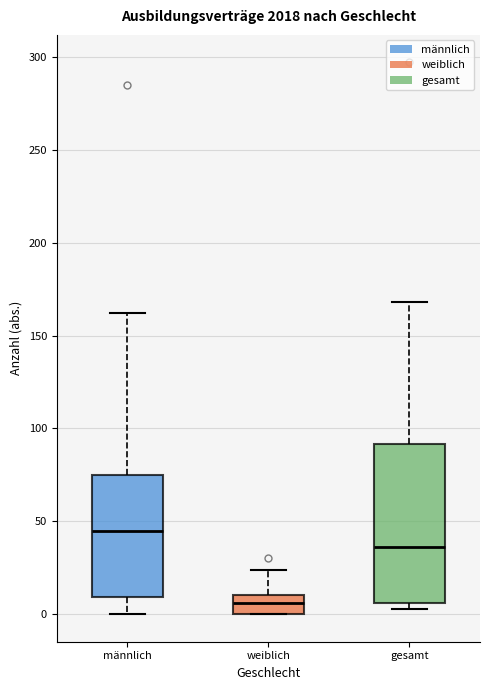

Reading left to right, transcribe this box plot: for each box, give where its median line is, the range the box spans, and where its two whiskers end, as read against the y-axis. The values are not printed on the chart, so give them approximately, as read against the axis.

männlich: median 45, box 10 to 75, whiskers 0 to 160
weiblich: median 5, box 0 to 10, whiskers 0 to 25
gesamt: median 35, box 5 to 90, whiskers 5 (just below the box's lower edge) to 170